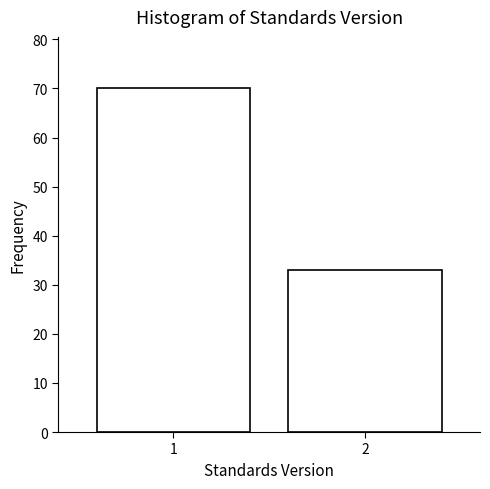

Reading left to right, what are all the values shown in this chart?

70	33